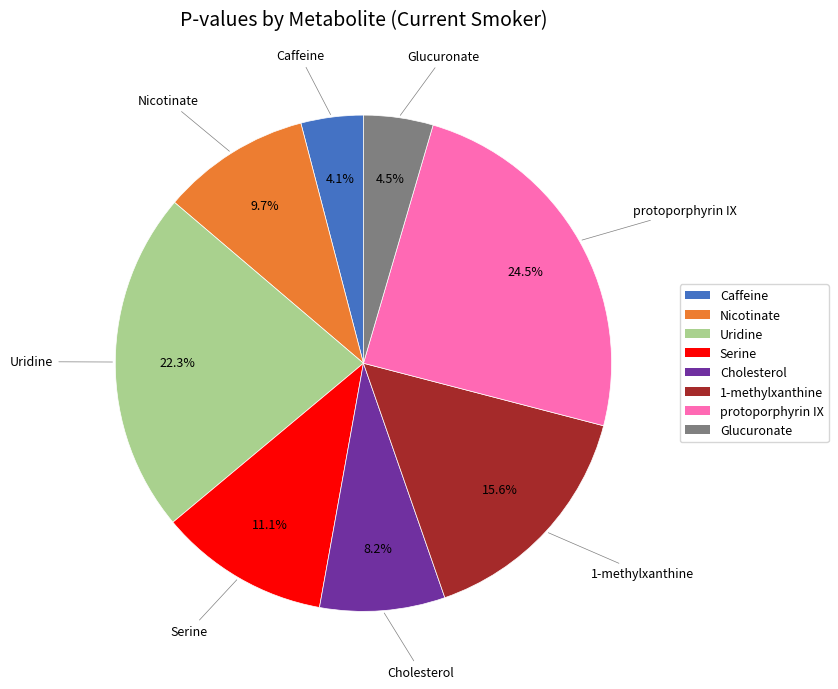

The protoporphyrin IX slice represents 37% of the pie. True or false?

False